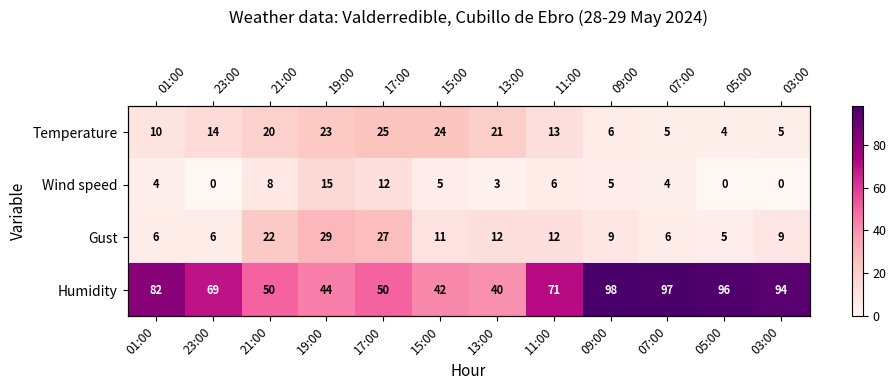

What is the total value across all series at 03:00?

107.8